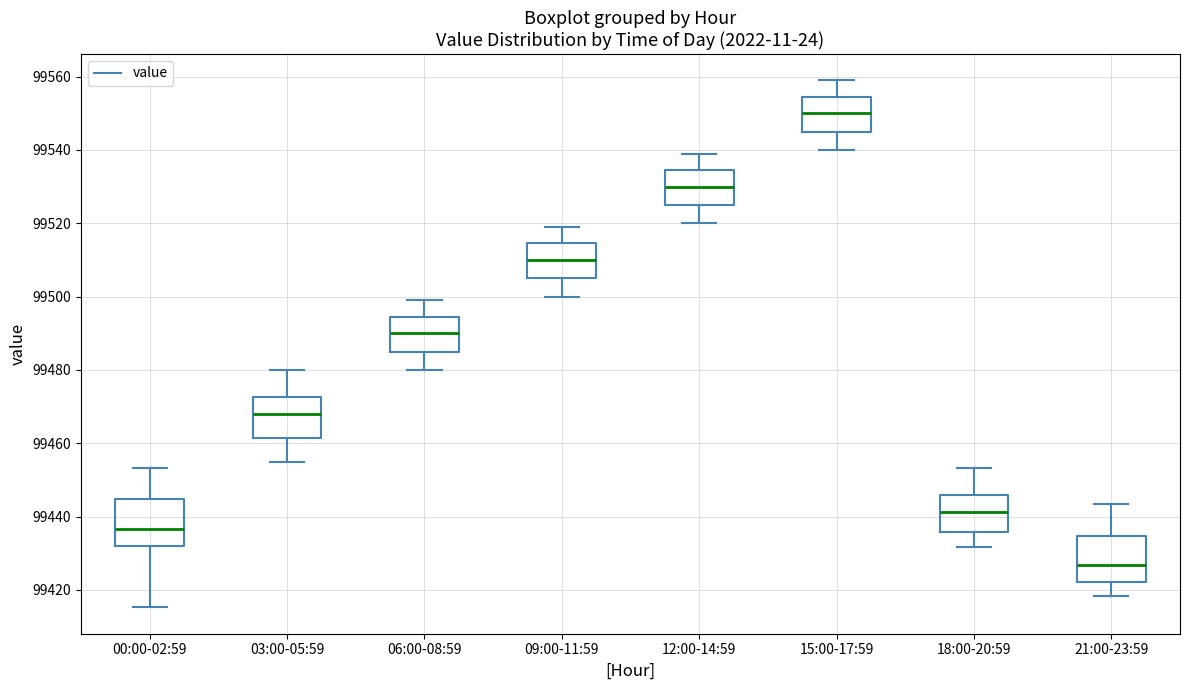

Where does the upper whisker of the box for 06:00-08:59 end on the y-axis? The values are not printed on the chart, so give them approximately, as read against the axis.

99500